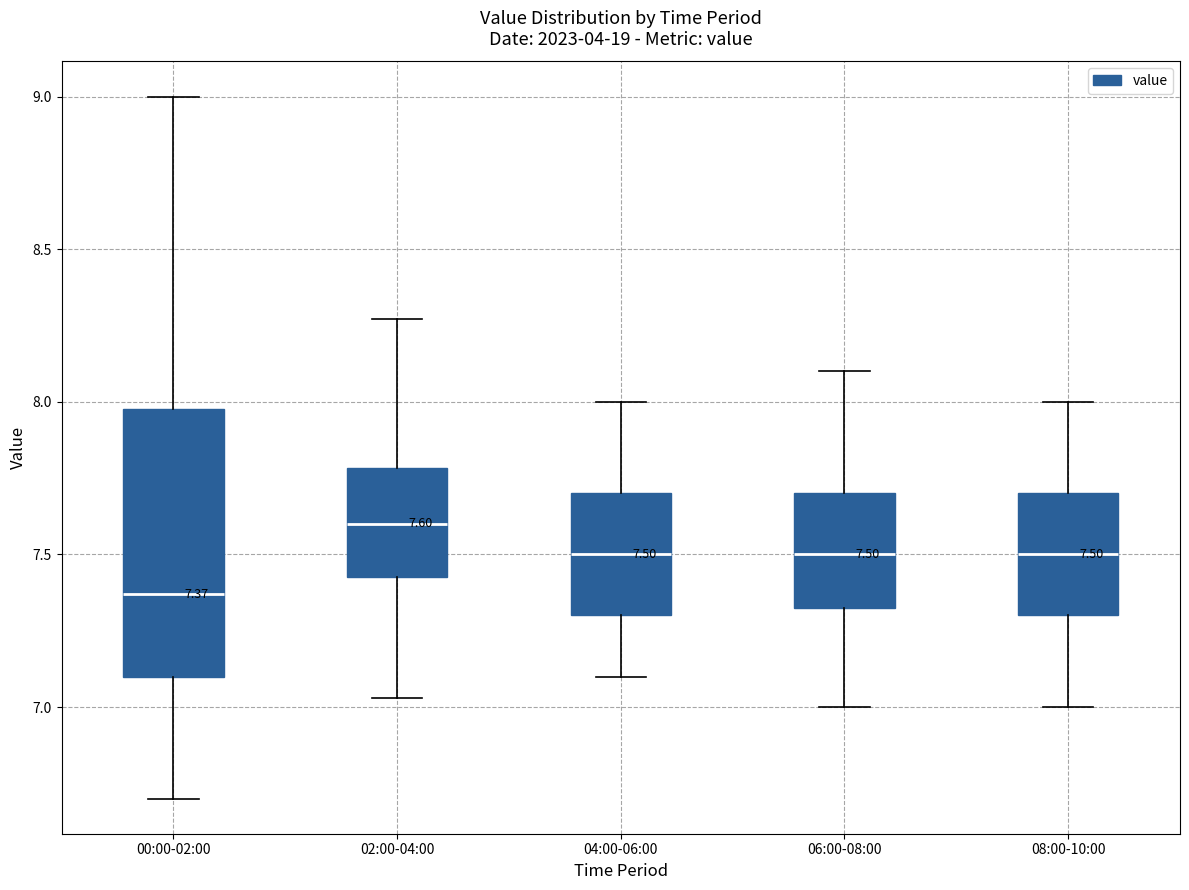

Which box's median line is the lowest?

00:00-02:00